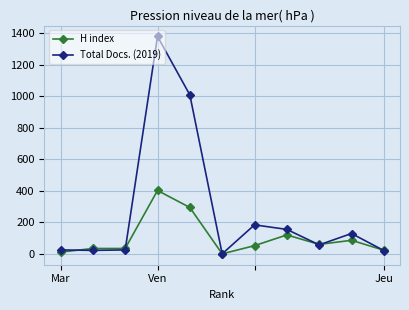

What is the maximum value for Total Docs. (2019)?

1379